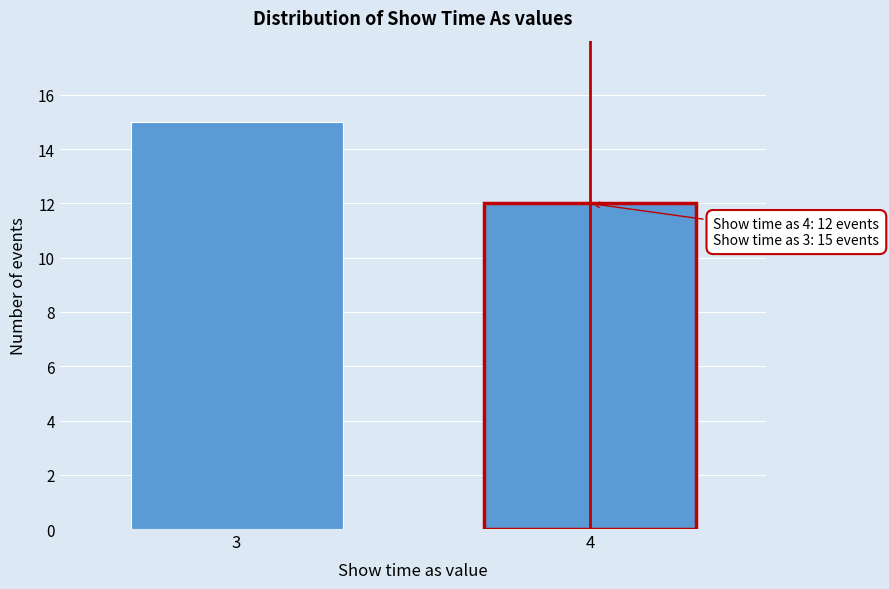

Reading left to right, extract all data points from this chart.

3=15	4=12